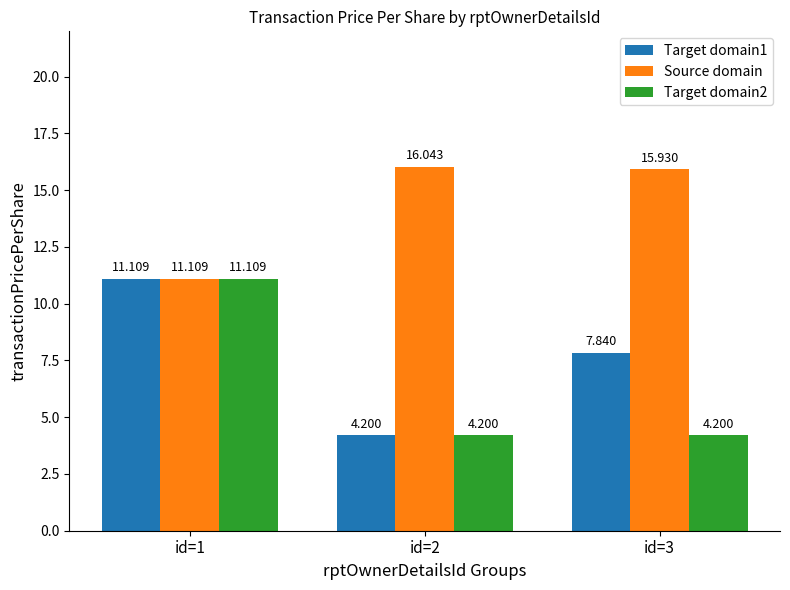

Is the value of Source domain at id=3 greater than the value of Target domain1 at id=3?

Yes